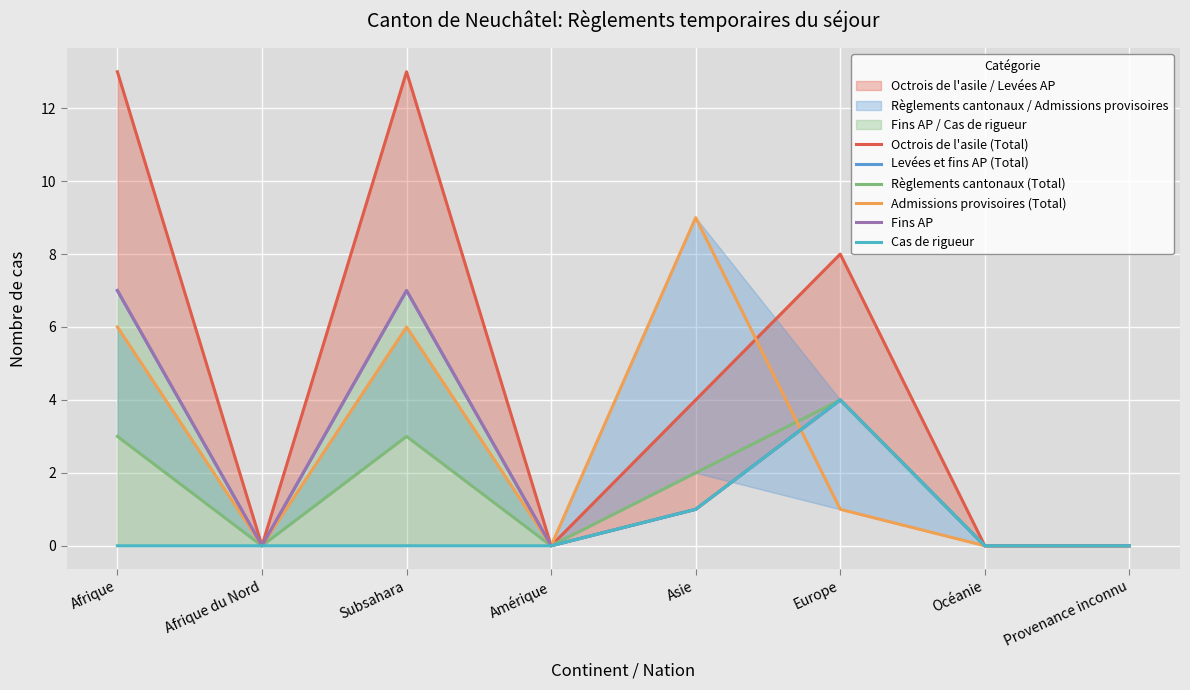

What is the difference between the Octrois de l'asile (Total) values at Océanie and Afrique?

13